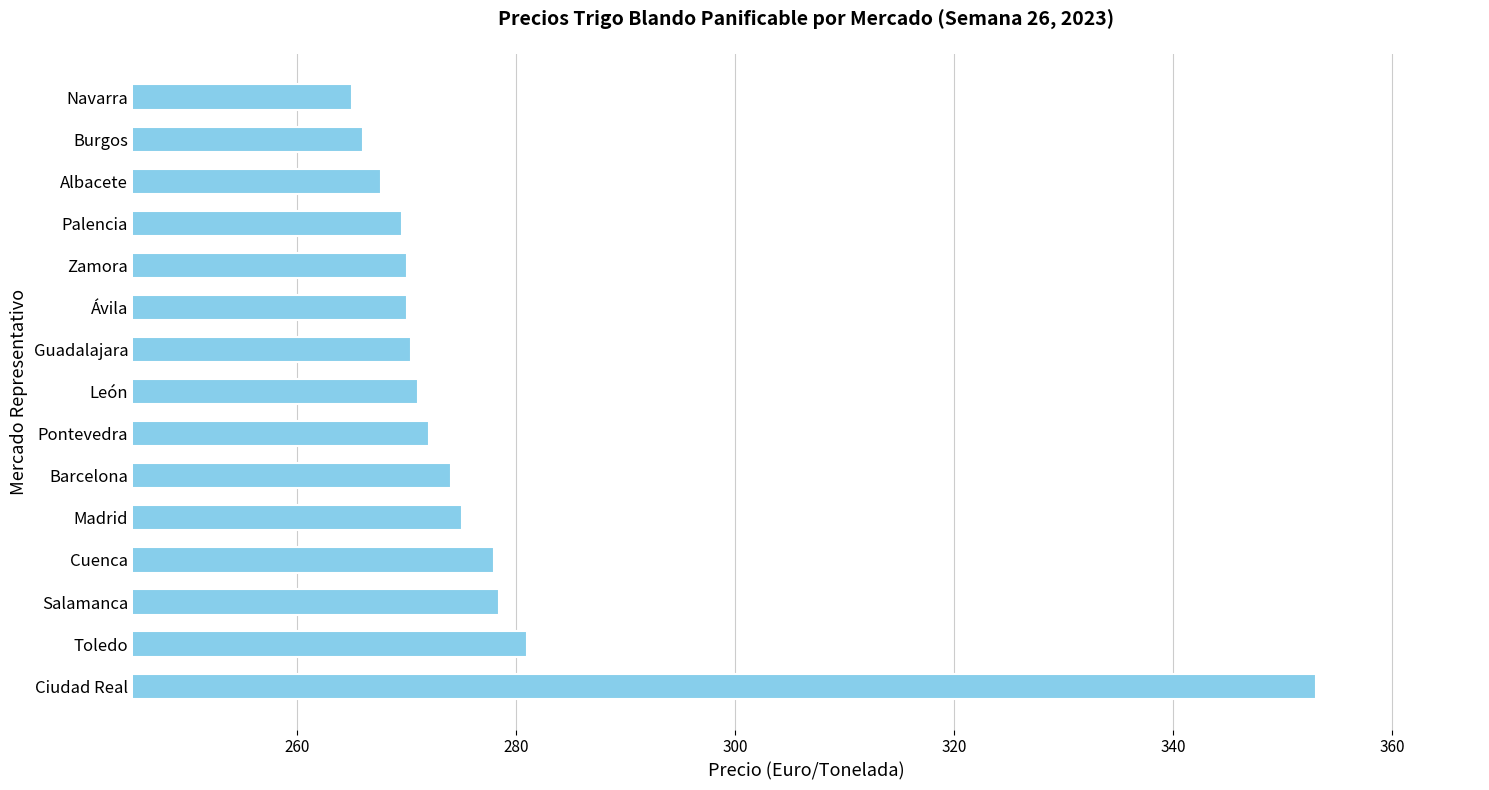

What is the average value?

277.4